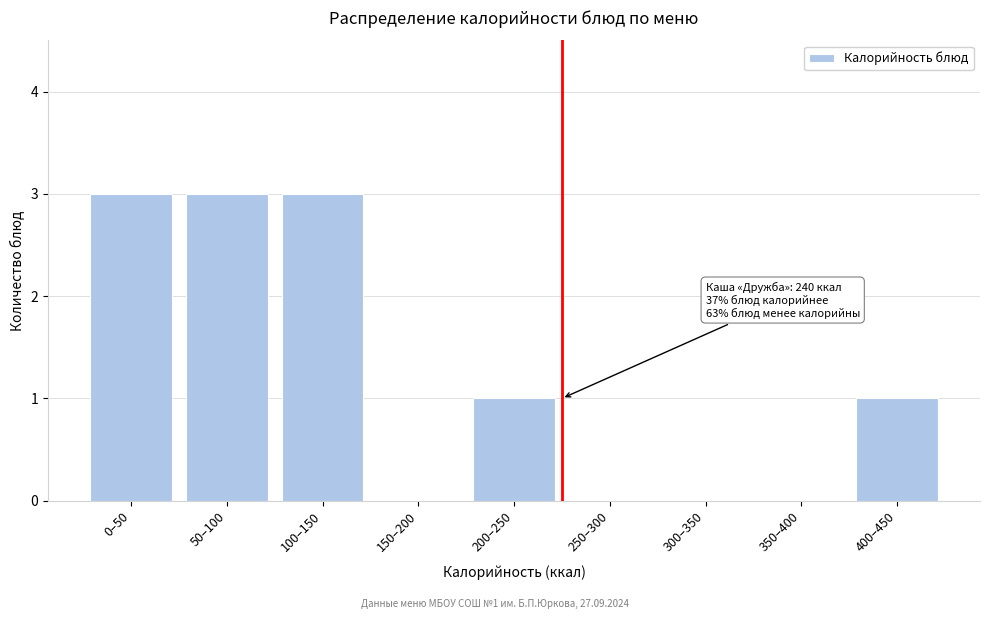

Reading left to right, extract all data points from this chart.

0–50=3	50–100=3	100–150=3	150–200=0	200–250=1	250–300=0	300–350=0	350–400=0	400–450=1